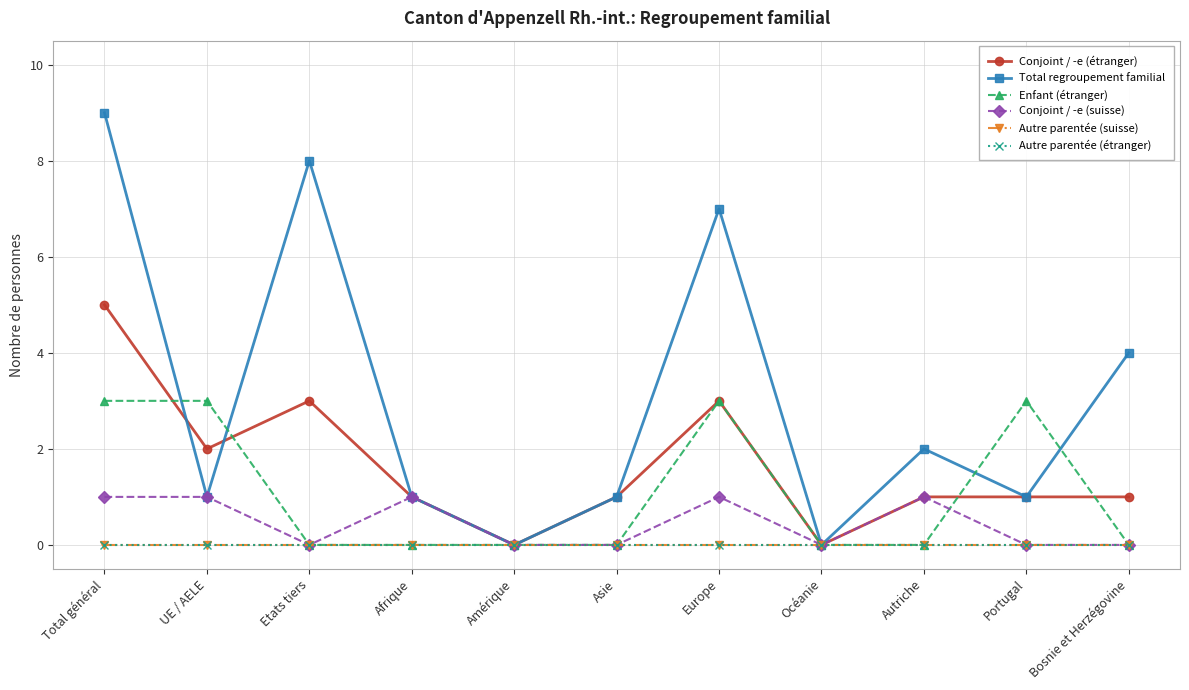

Is this an area chart (filled region under the line)?

No